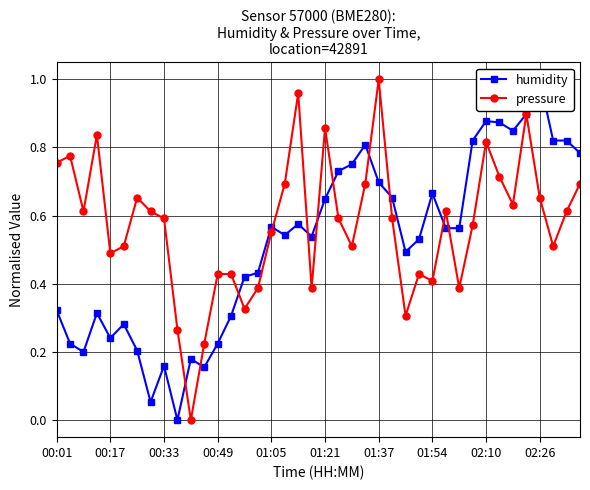

What is the difference between the maximum and minimum values in the humidity series?

1.0